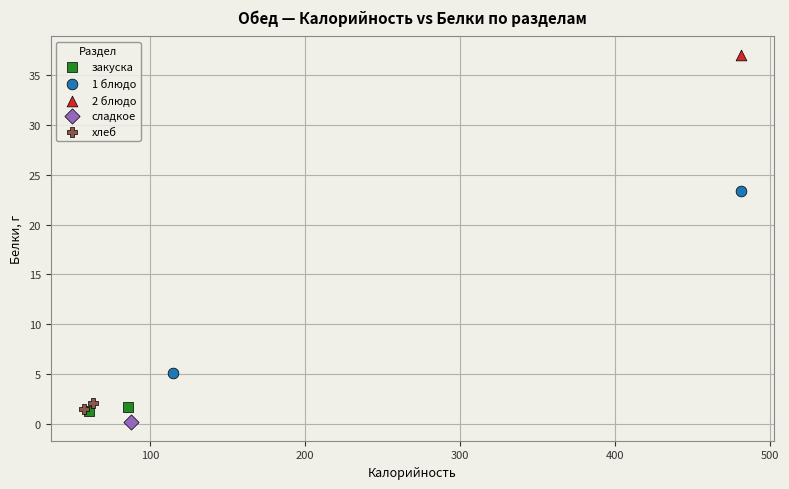

Which series reaches the minimum Y coordinate?

сладкое